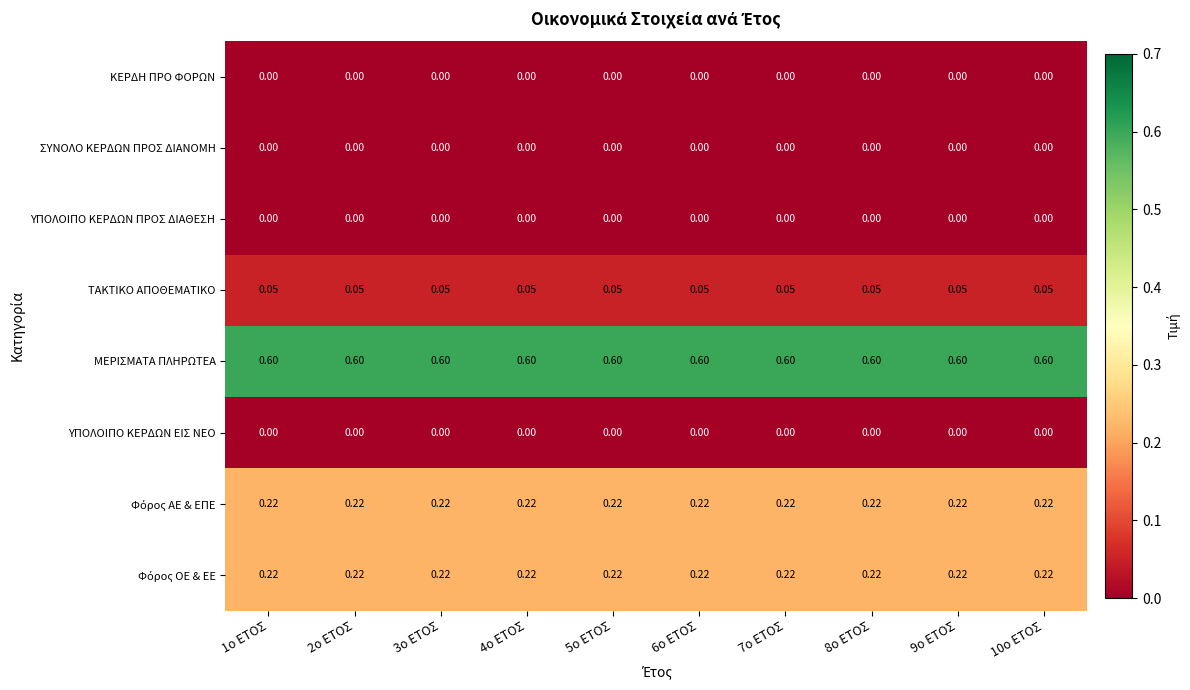

Which series has the largest total across all categories?

ΜΕΡΙΣΜΑΤΑ ΠΛΗΡΩΤΕΑ